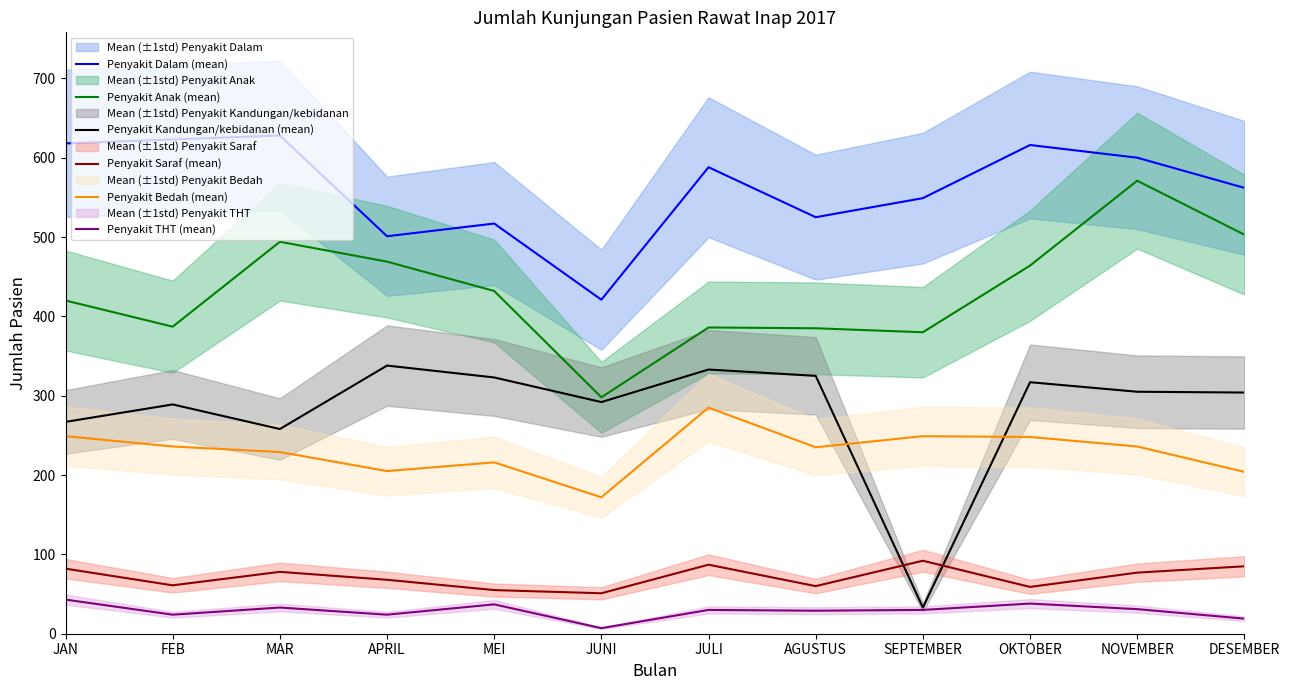

What is the total value across all series at JAN?

1679